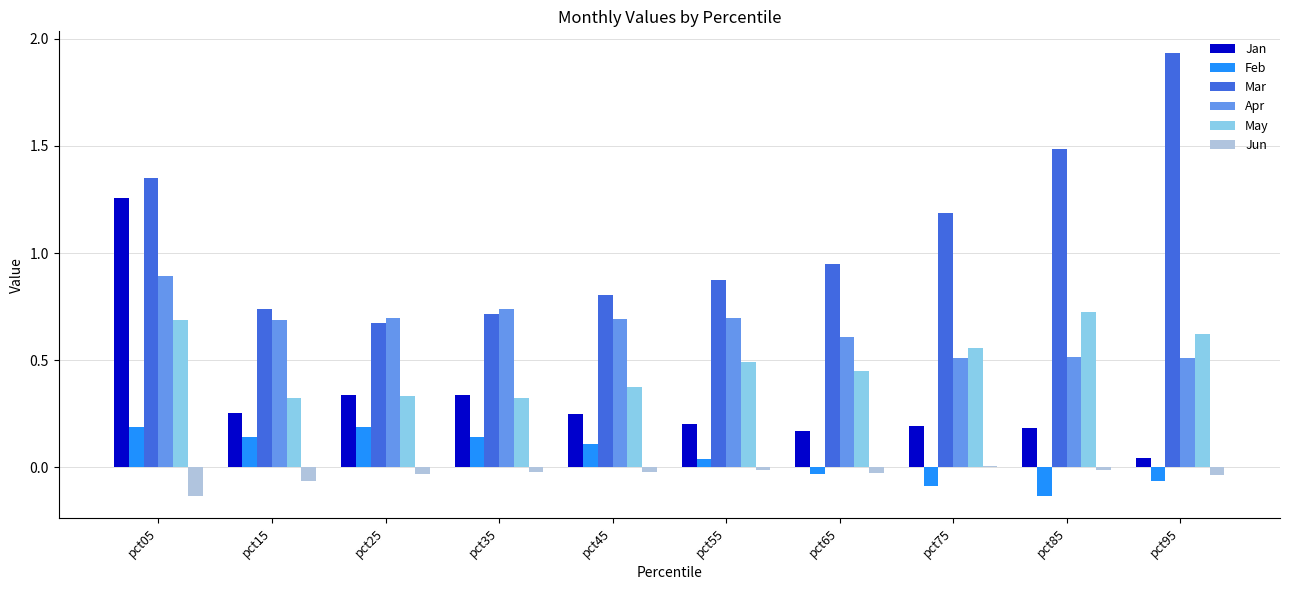

What is the sum of all Jun values?

-0.4